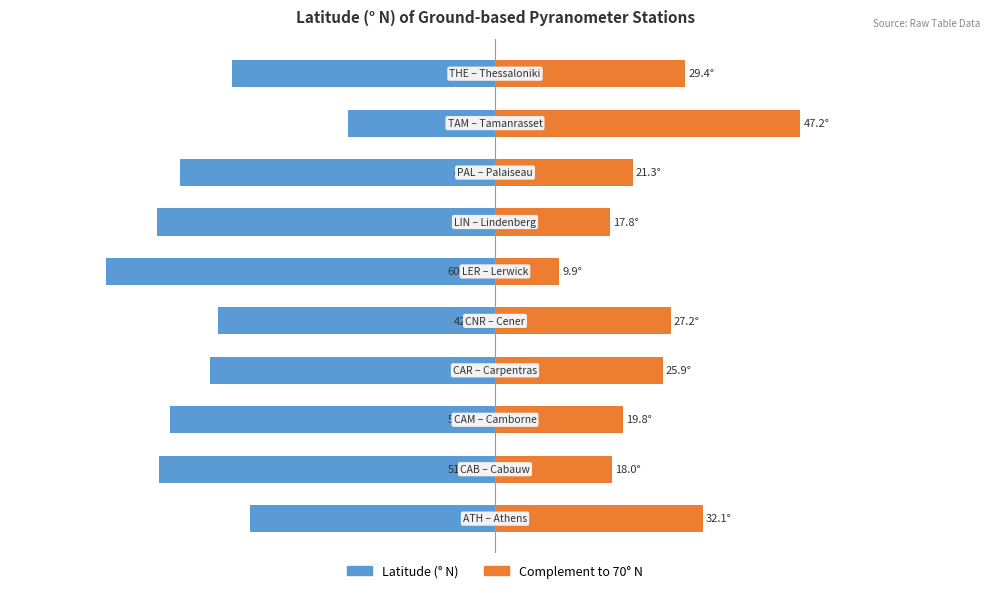

How many bars are there in total?

20